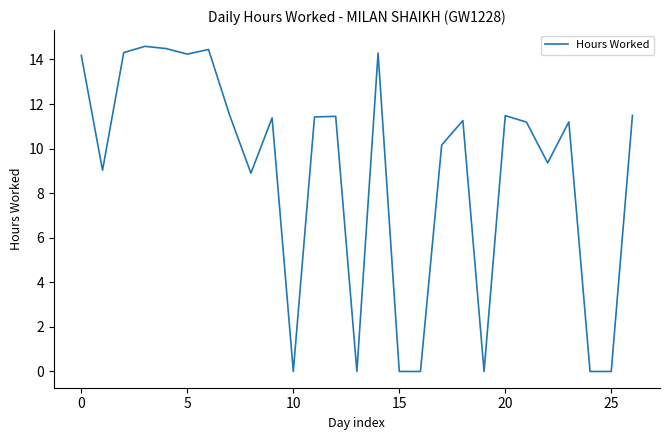

What is the maximum value shown in the chart?

14.6